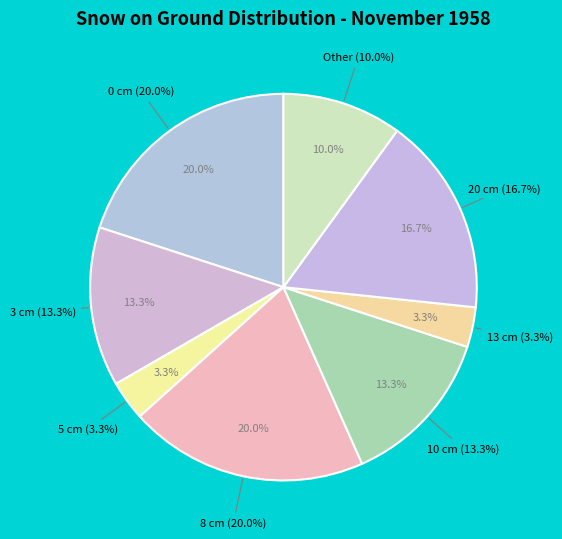

What is the largest slice in the pie chart?

0 cm